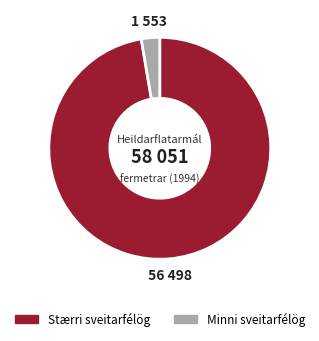

Count the number of slices in the pie.

2